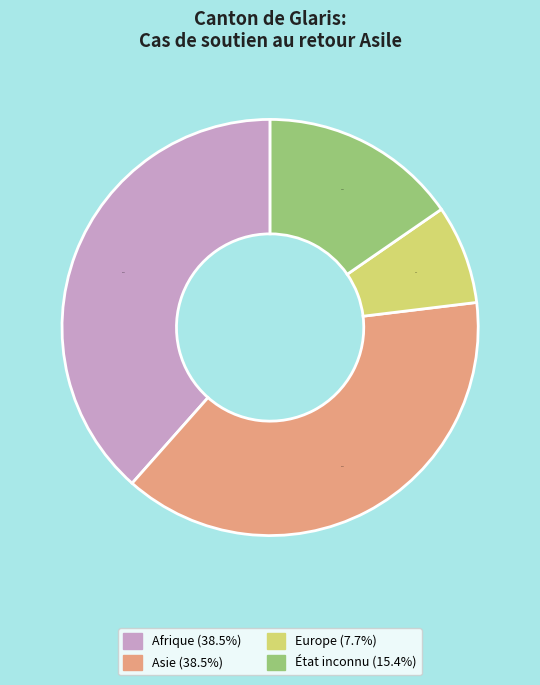

What is the ratio of the value at Europe to the value at État inconnu?

0.5